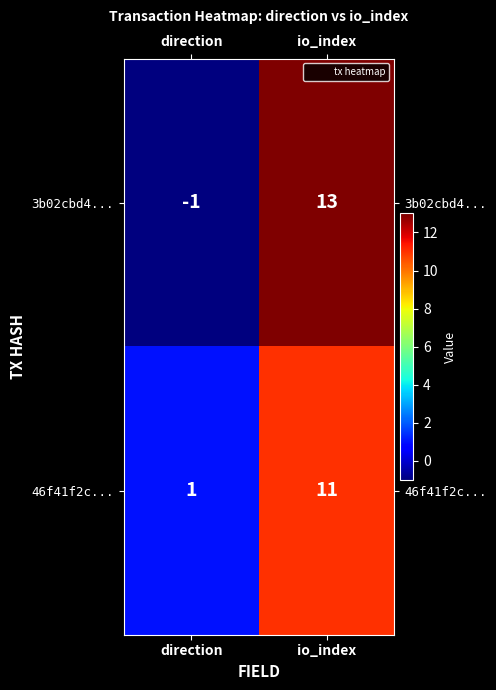

Which series has the largest range (max minus min)?

3b02cbd4...